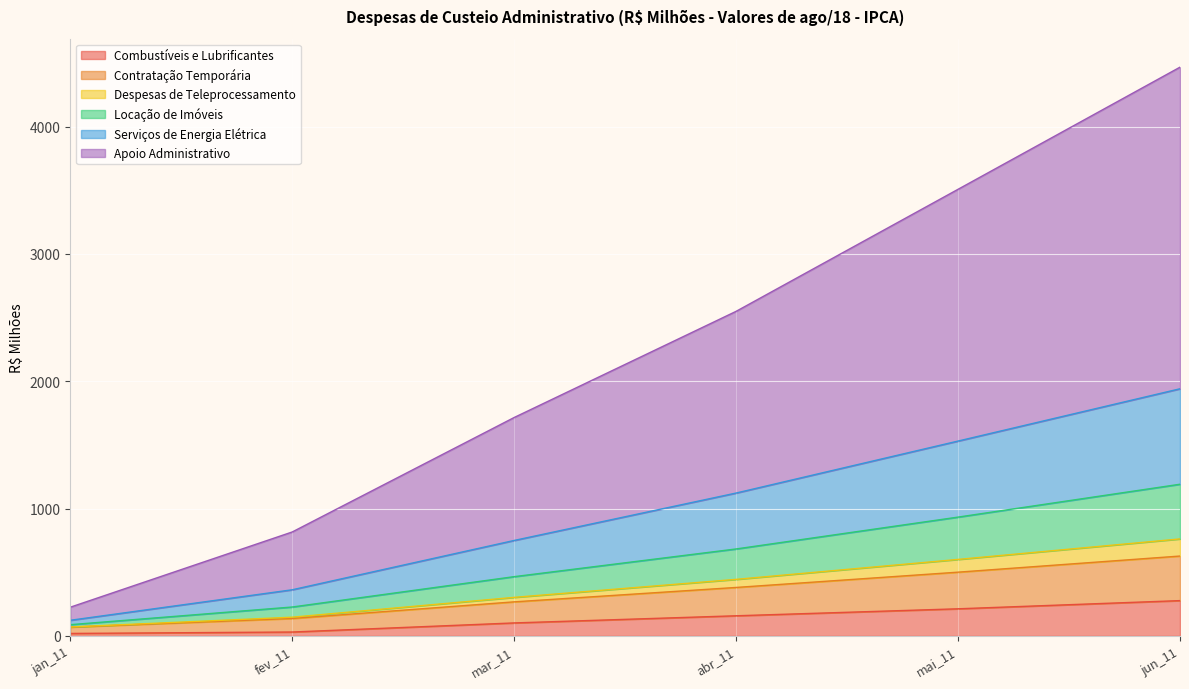

True or false: Serviços de Energia Elétrica and Apoio Administrativo cross at least once.

False